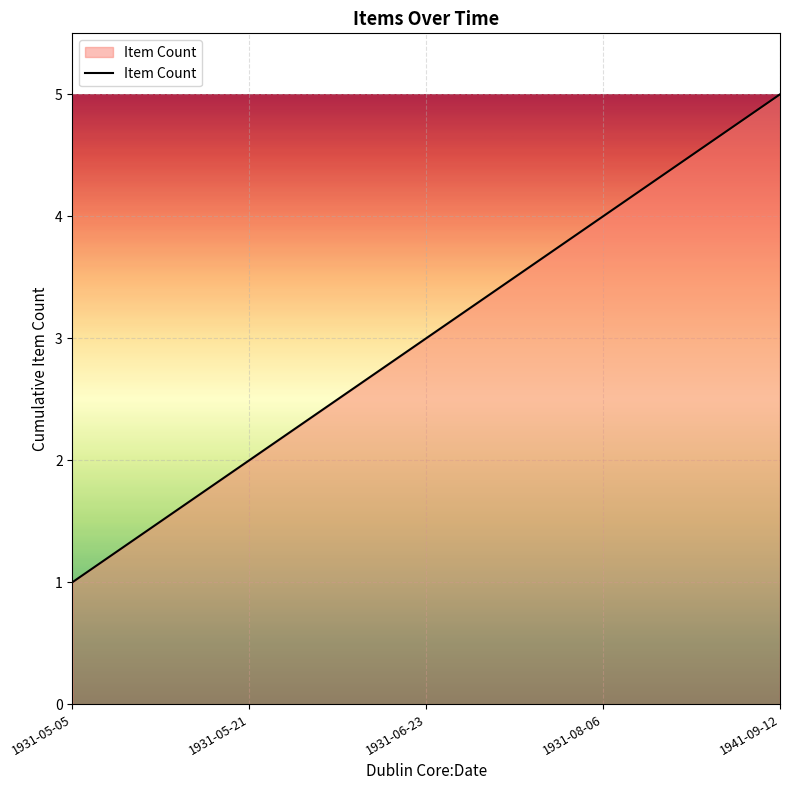

What is the sum of the values at 1931-05-21 and 1941-09-12?

7